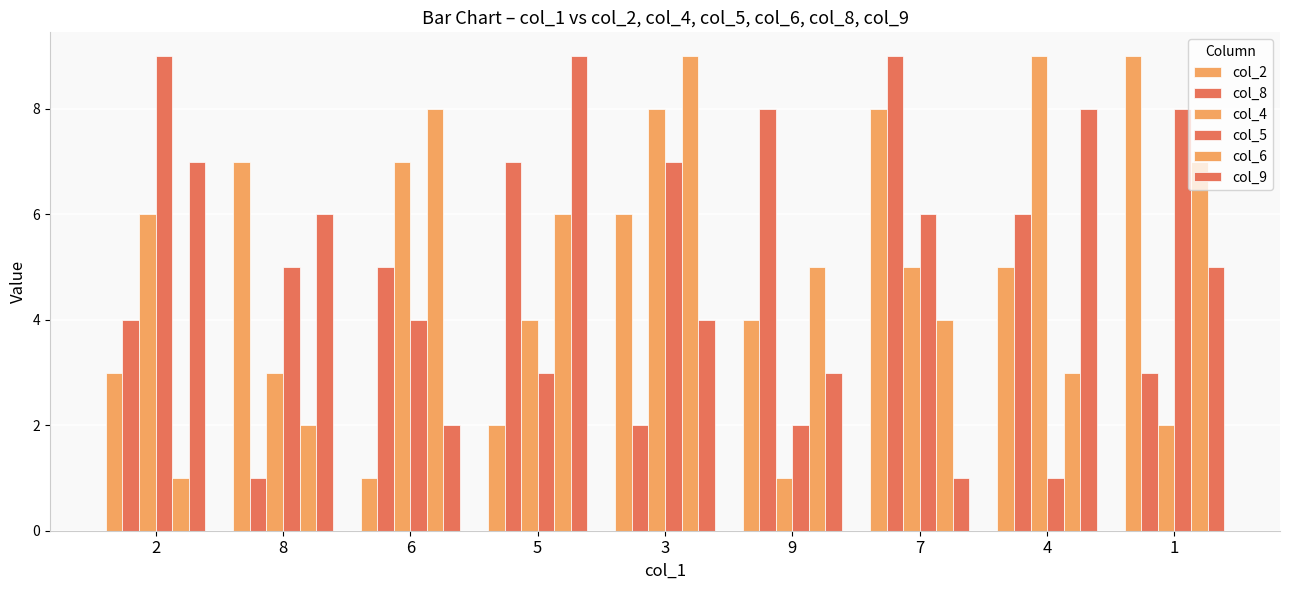

Which category has the highest value in the col_9 series?

5